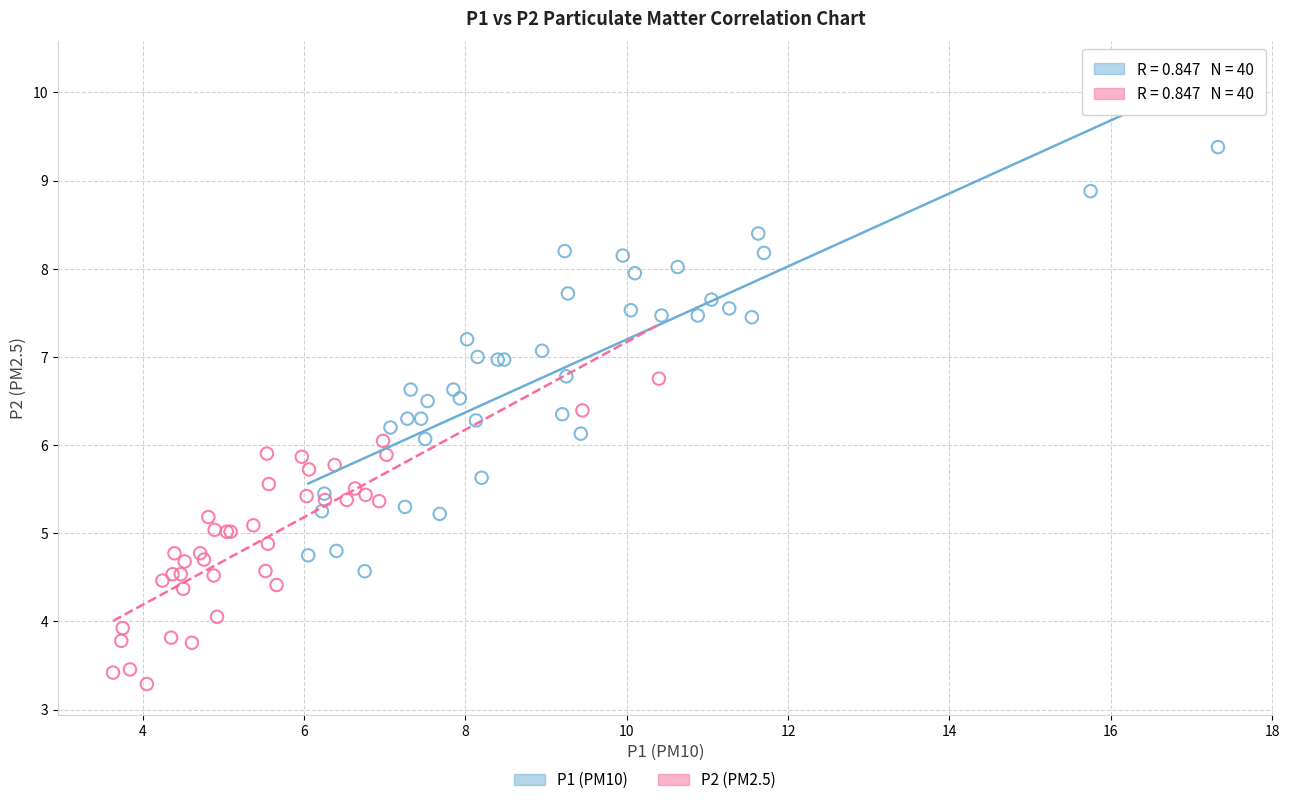

Which series has the widest spread of Y values?

P1 (PM10)